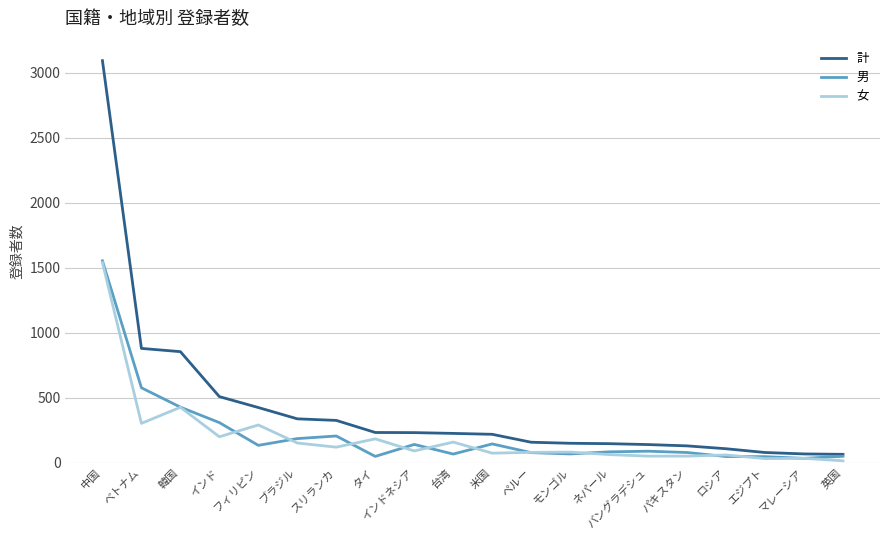

Is the value of 女 at ネパール greater than the value of 男 at ブラジル?

No